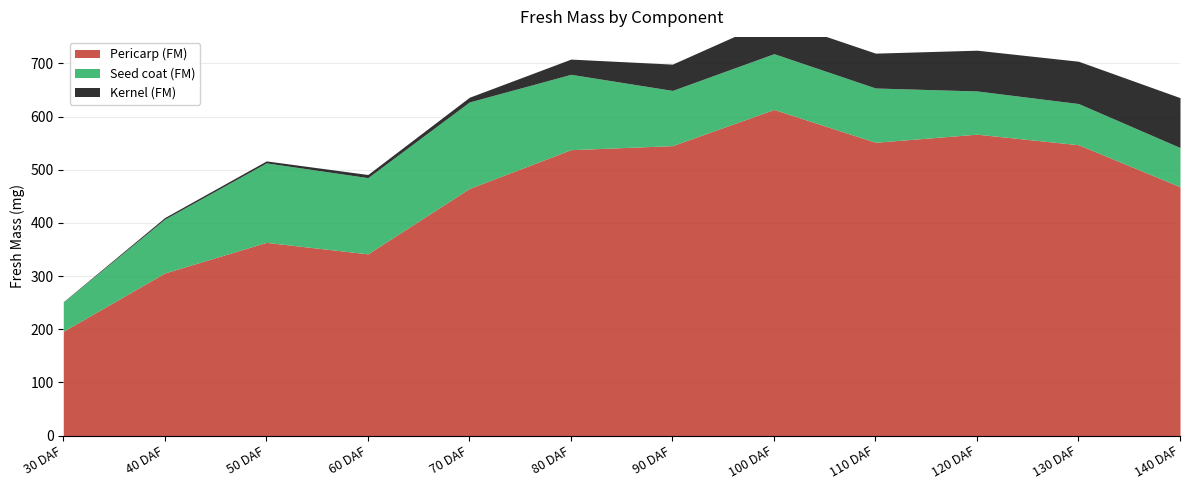

How many lines are shown in the chart?

3